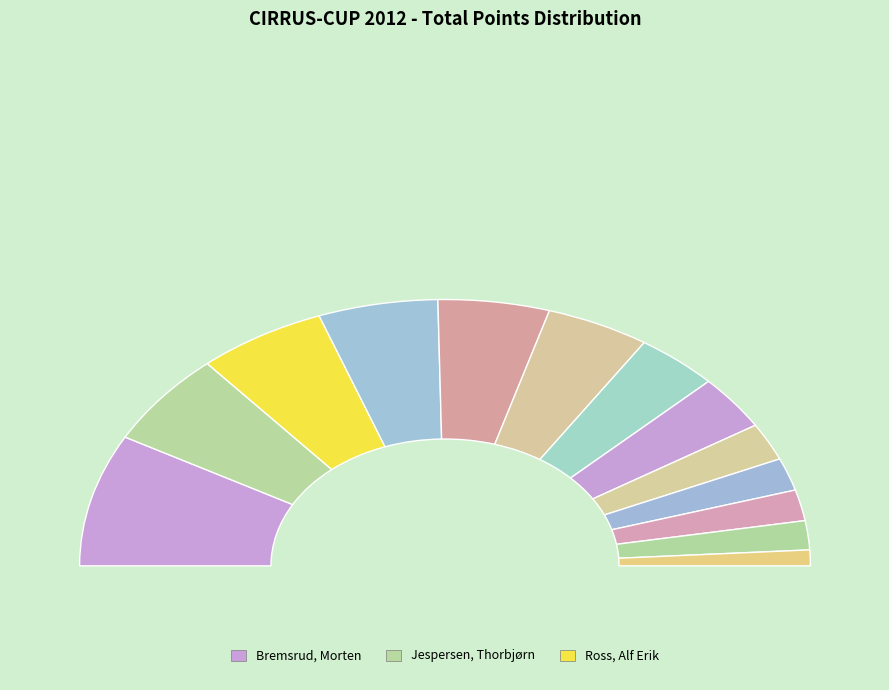

To the nearest percent, what portion does Jespersen, Thorbjørn represent?

11%